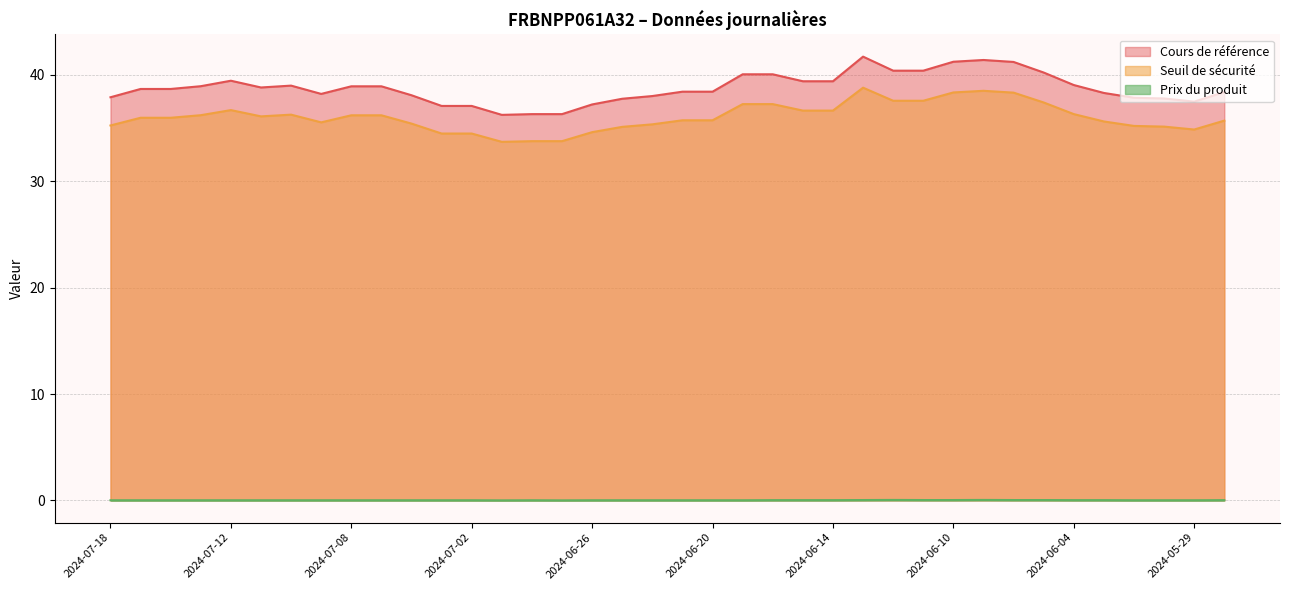

What is the average value of the Cours de référence series?

38.8